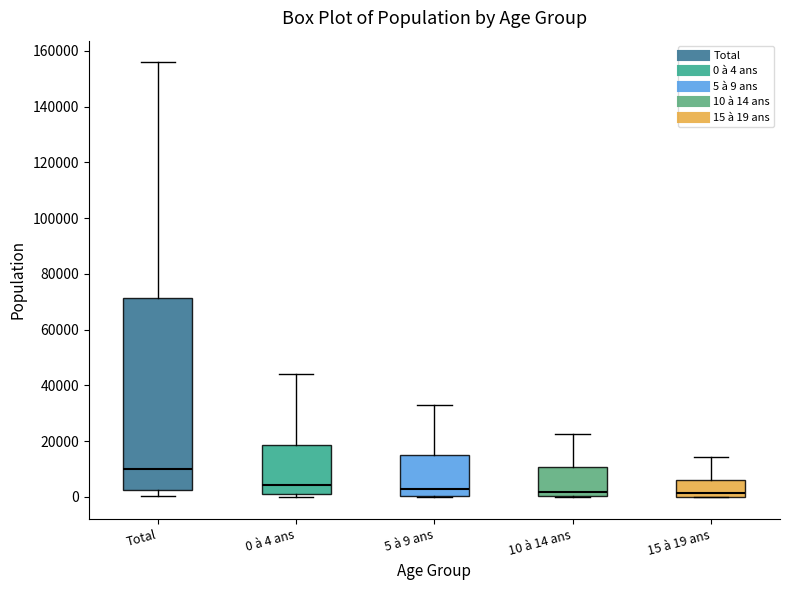

Reading left to right, transcribe this box plot: for each box, give where its median line is, the range the box spans, and where its two whiskers end, as read against the y-axis. The values are not printed on the chart, so give them approximately, as read against the axis.

Total: median 10000, box 2000 to 72000, whiskers 0 to 156000
0 à 4 ans: median 4000, box 0 to 18000, whiskers 0 (just below the box's lower edge) to 44000
5 à 9 ans: median 4000, box 0 to 16000, whiskers 0 to 34000
10 à 14 ans: median 2000, box 0 to 10000, whiskers 0 to 22000
15 à 19 ans: median 2000, box 0 to 6000, whiskers 0 to 14000